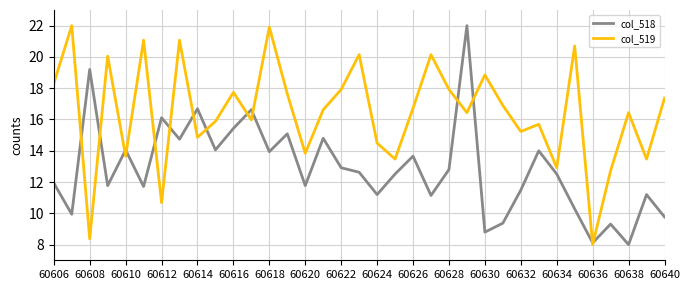

List the series in order of their overall mean, lowest first.

col_518, col_519